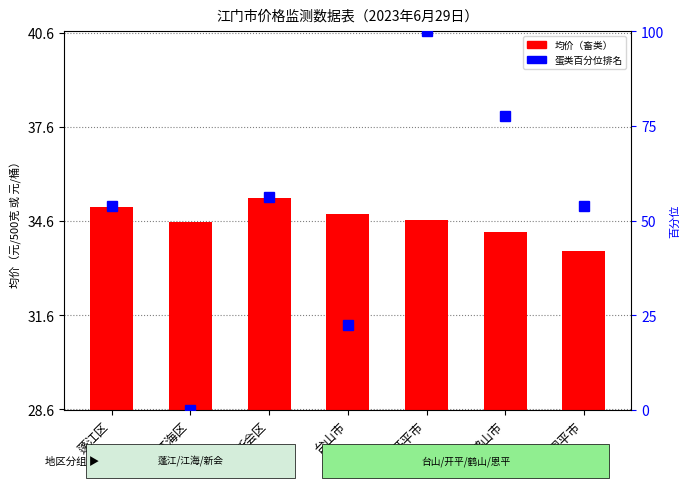

List the labels in order of value, largest first.

新会区, 蓬江区, 台山市, 开平市, 江海区, 鹤山市, 恩平市